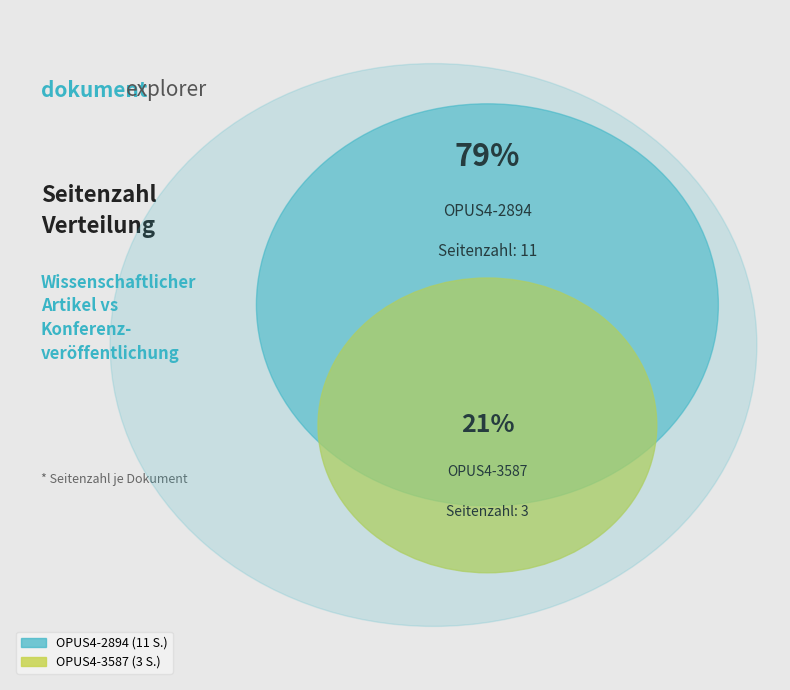

What percentage is the OPUS4-3587 slice, to the nearest percent?

21%